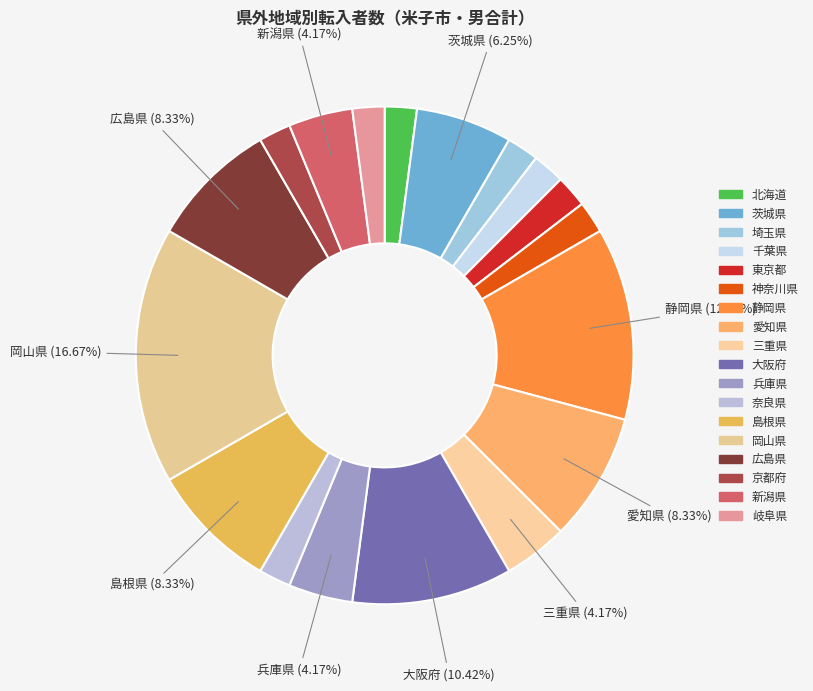

To the nearest percent, what is the difference between the largest and smallest slice percentages?

15%